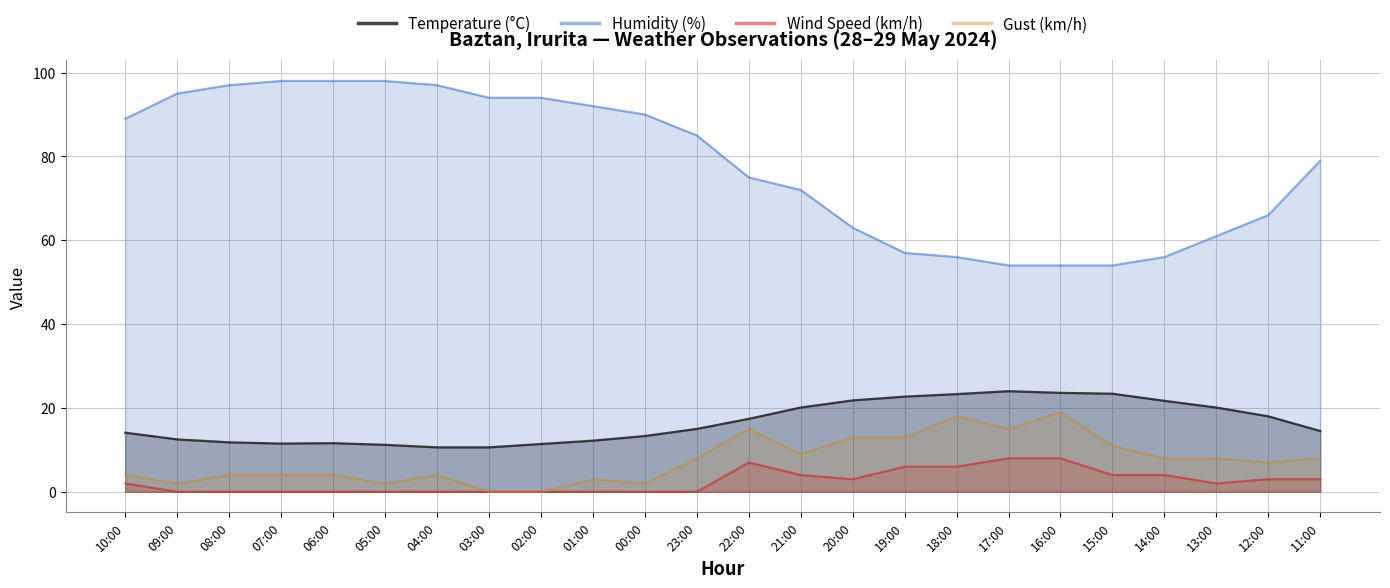

Between 08:00 and 06:00, which series saw the biggest shift?

Humidity (%)